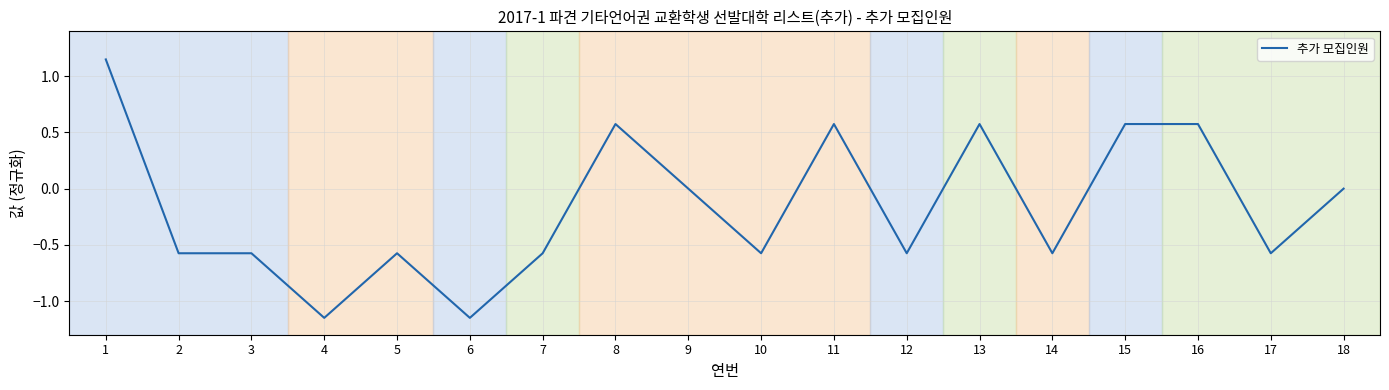

Read the value at 17.

-0.6